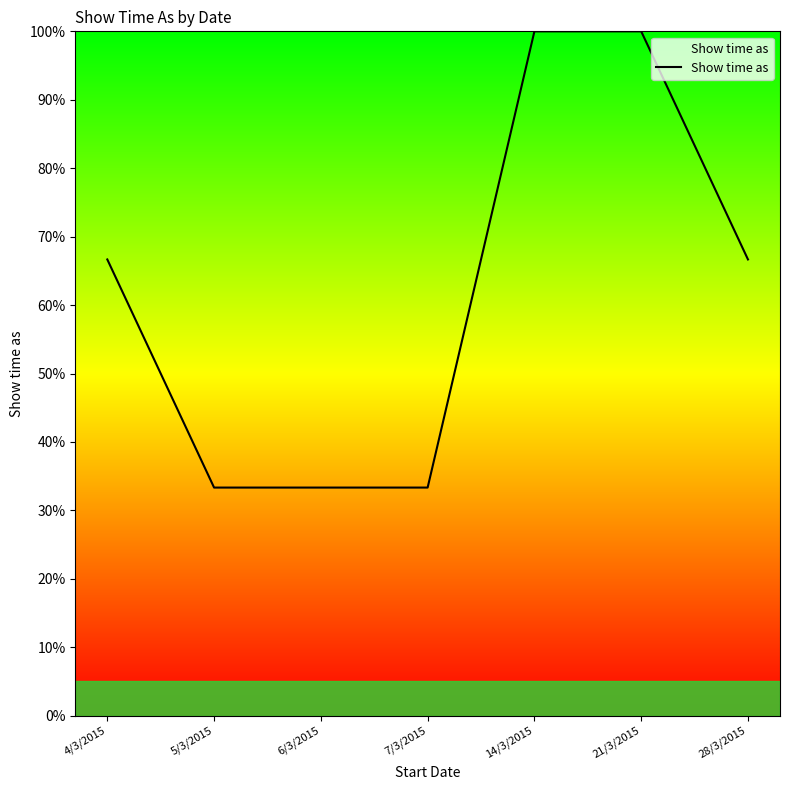

How many lines are shown in the chart?

1